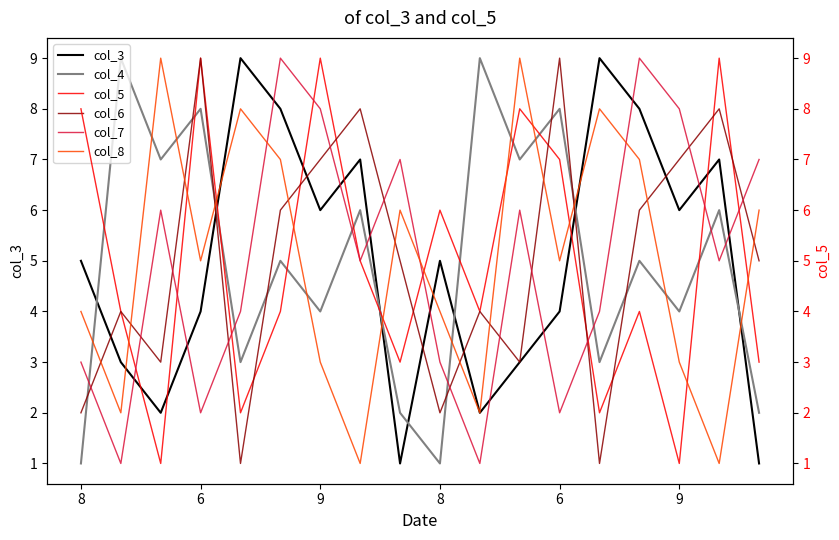

At which label does col_4 reach its minimum?

8